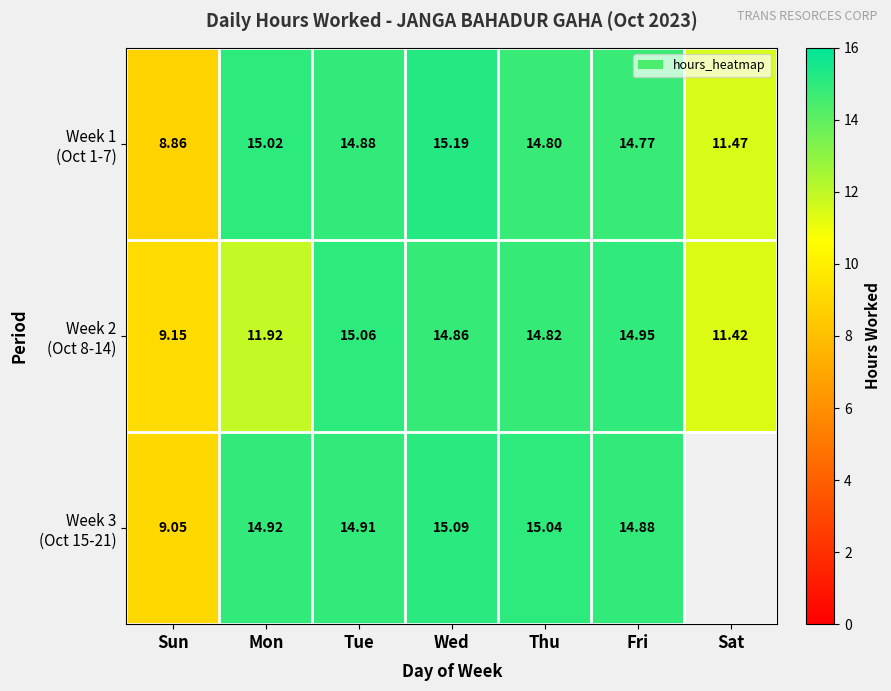

At Sat, list the series in order from largest to smallest.

Week 1 (Oct 1-7), Week 2 (Oct 8-14), Week 3 (Oct 15-21)